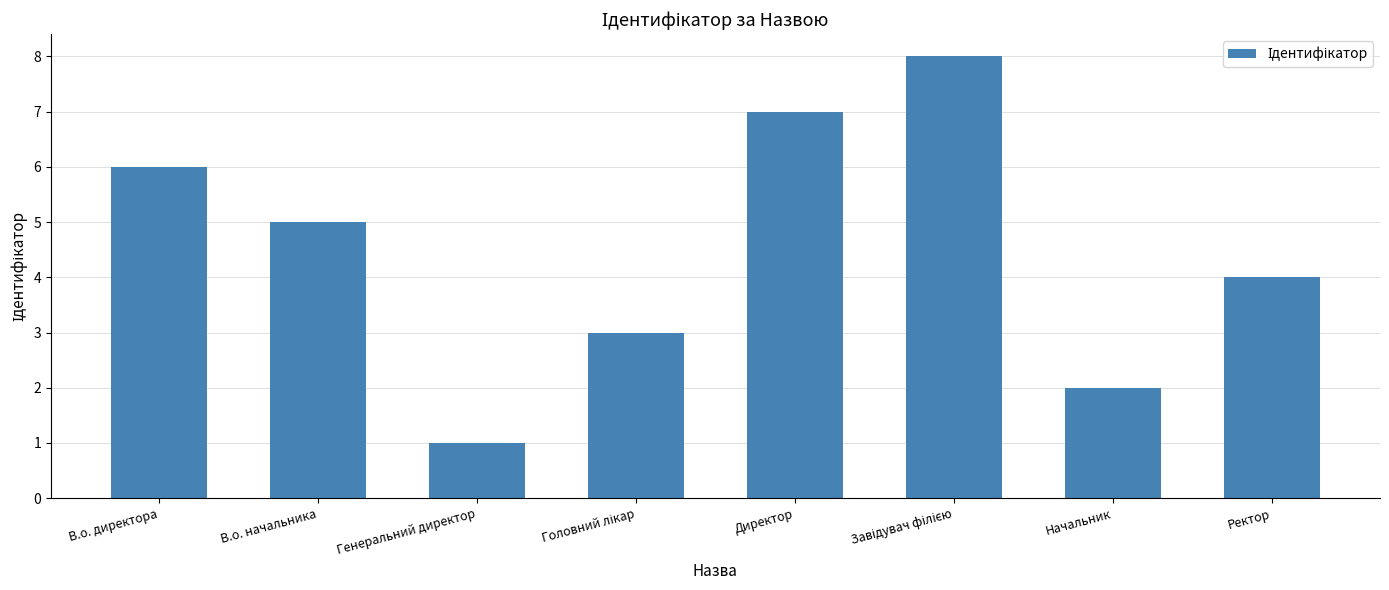

How many values are below 5?

4